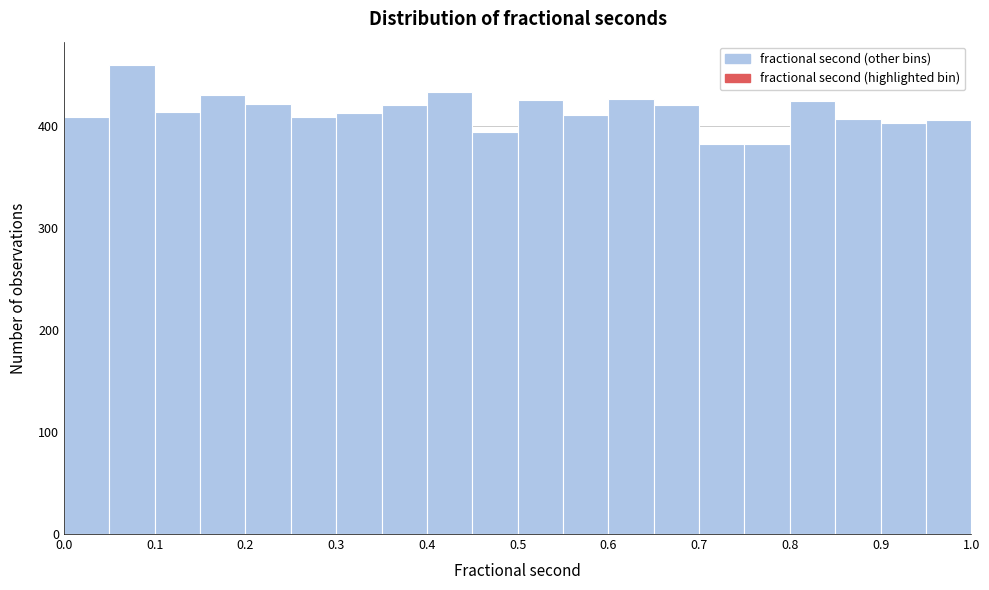

Which range on the x-axis has the tallest bar?

0.05 to 0.10